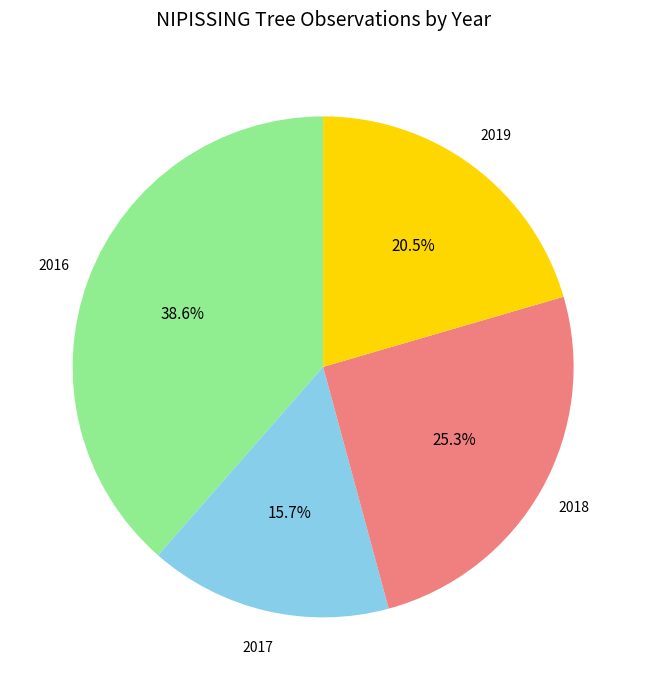

Is there a majority slice in this chart?

No